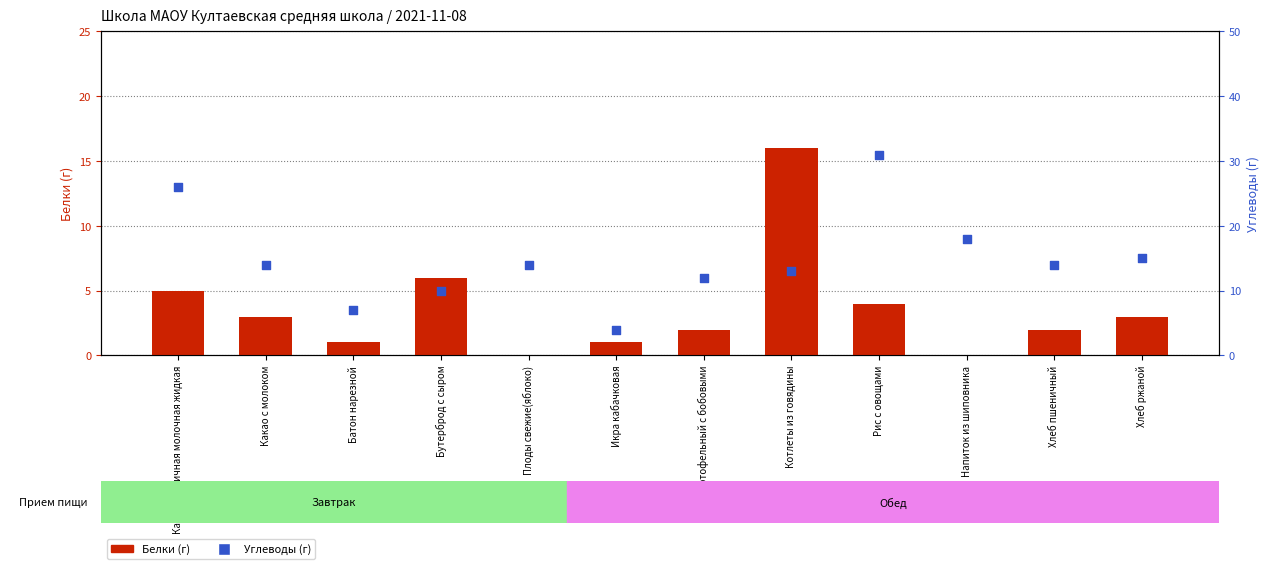

Which series reaches the minimum Y coordinate?

Белки (г)